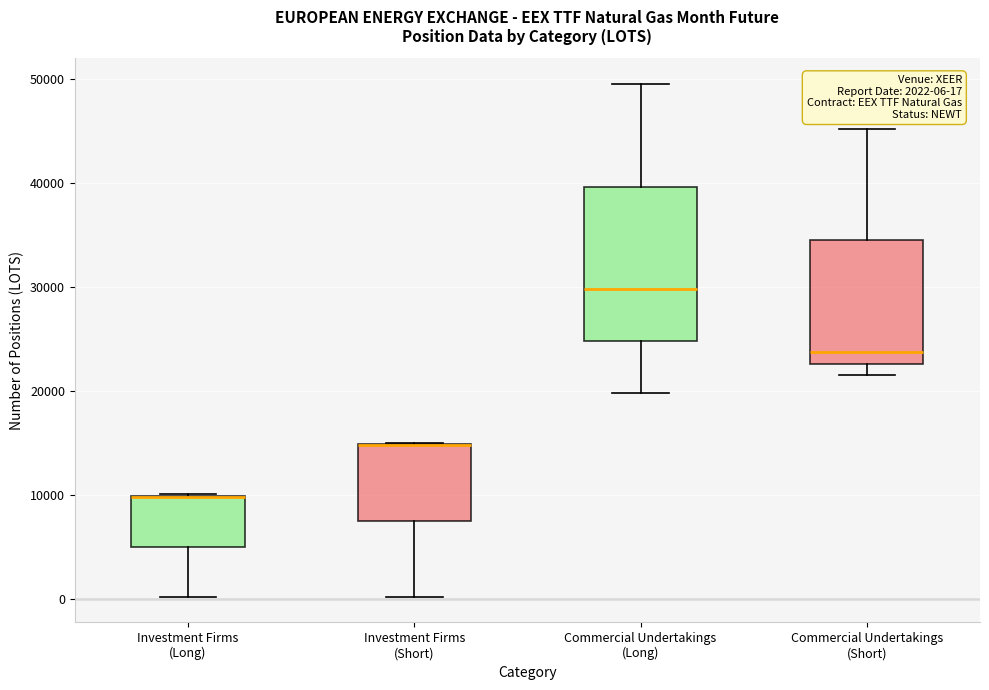

Comparing the boxes themselves (not the whiskers), which one is the tallest?

Commercial Undertakings (Long)